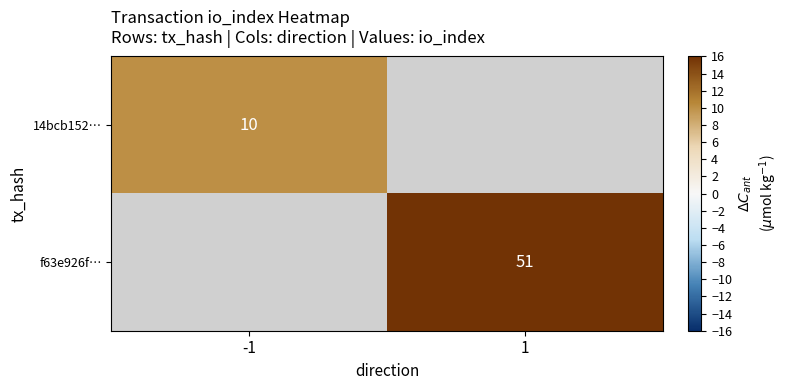

The 14bcb152… series shows 18 at -1. True or false?

False